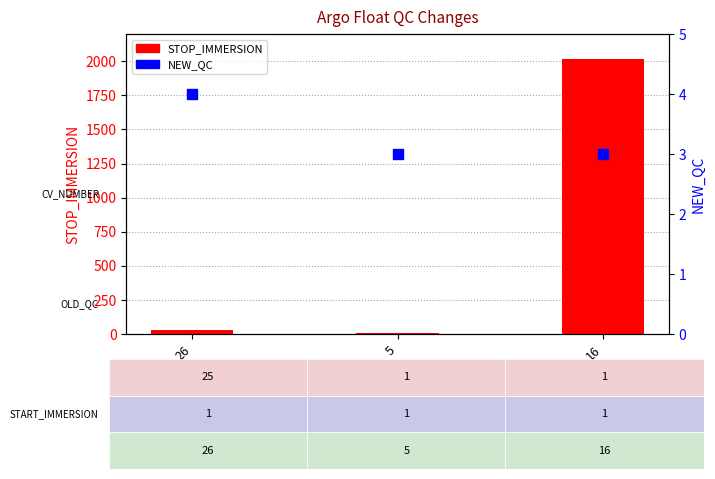

At how many categories does at least one series exceed 1940?

1